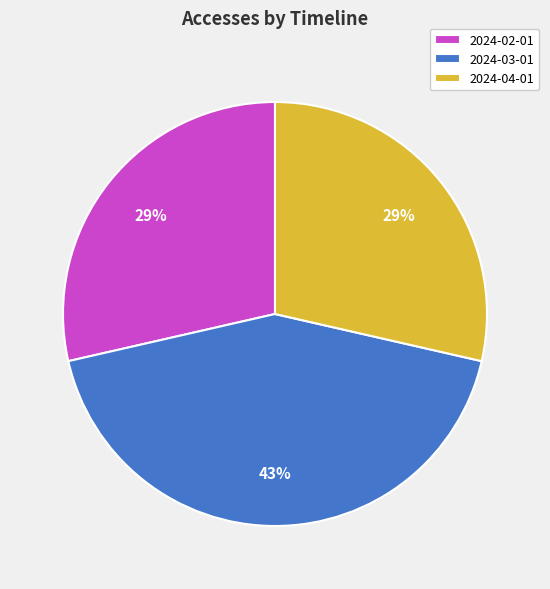

To the nearest percent, what percentage of the pie is 2024-02-01?

29%